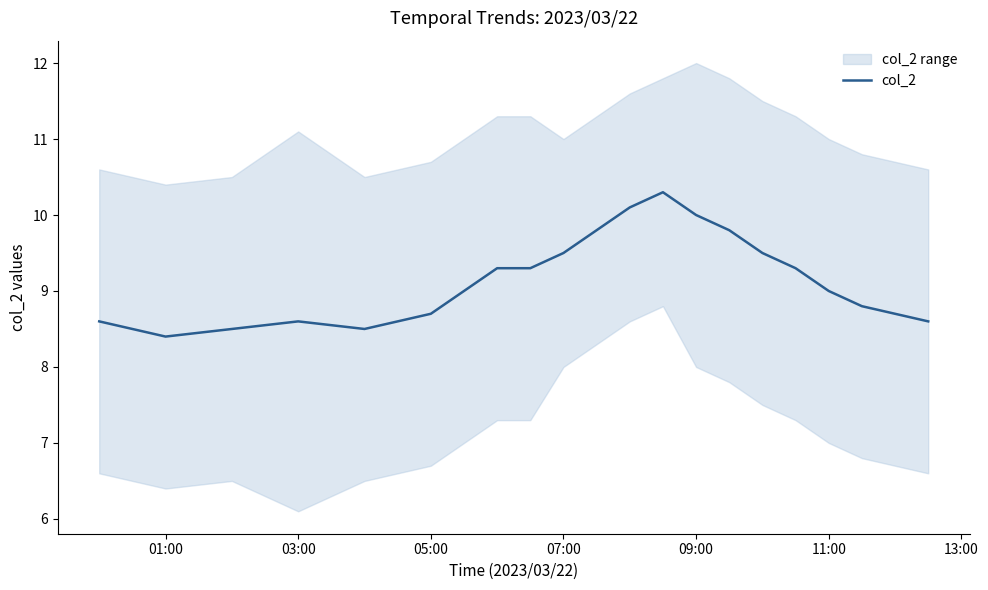

Is it true that col_2 equals 1.8 at 01:00?

False